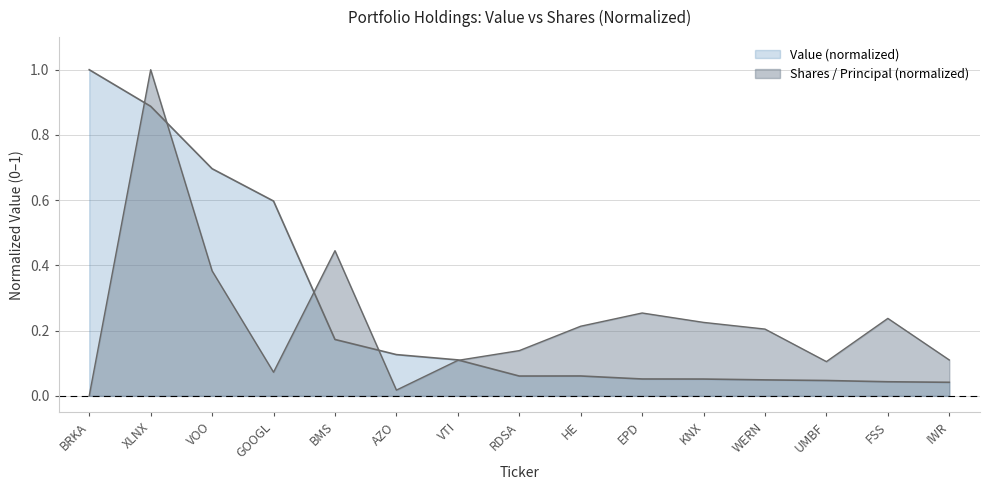

What is the difference between the Value (000s) values at UMBF and BMS?

0.1